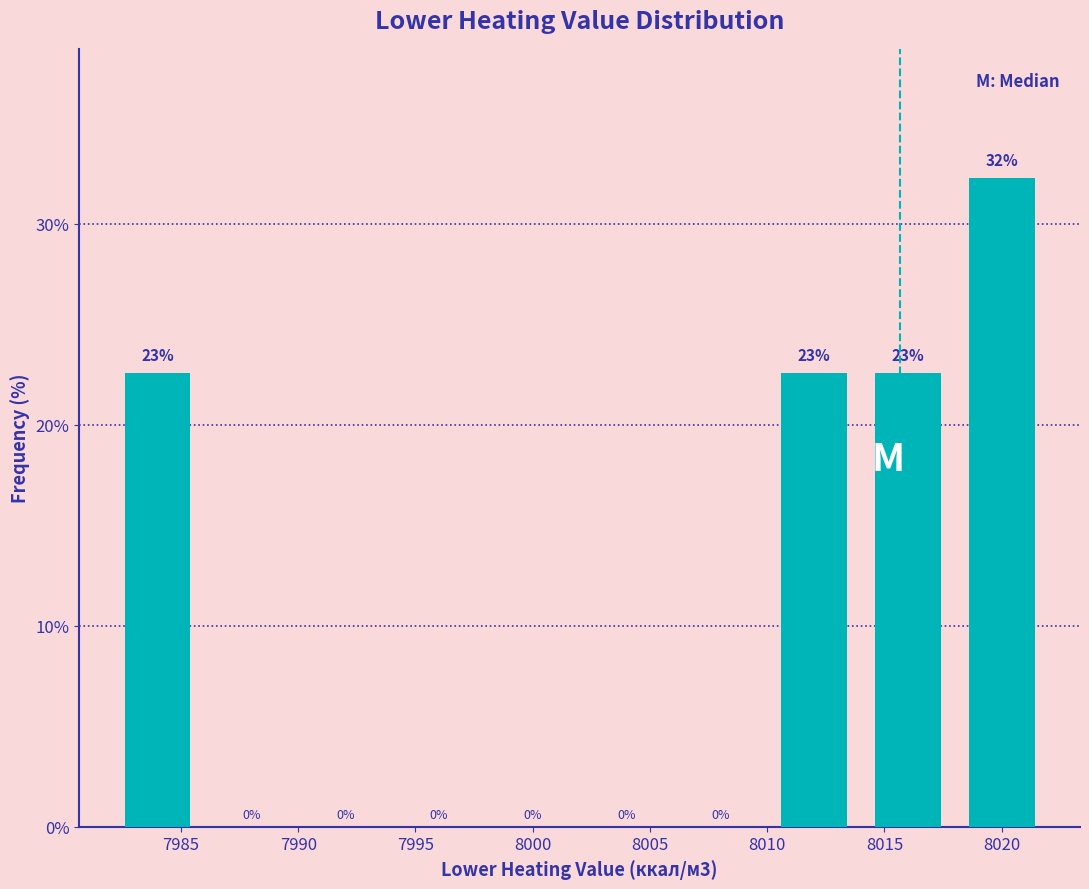

Over which range of the x-axis is the bar tallest?

8018 to 8022